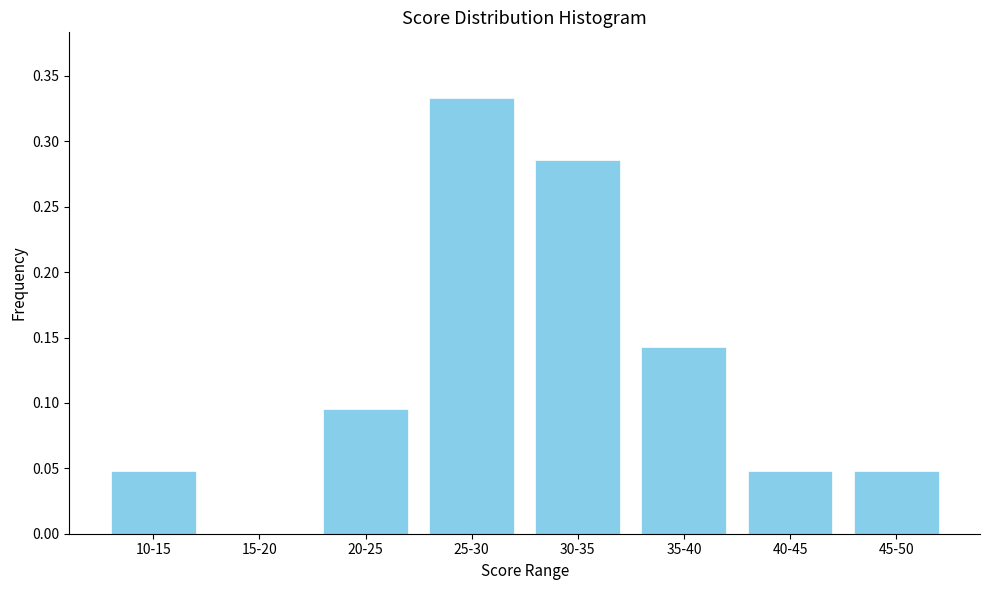

Which label corresponds to the largest value in the chart?

25-30